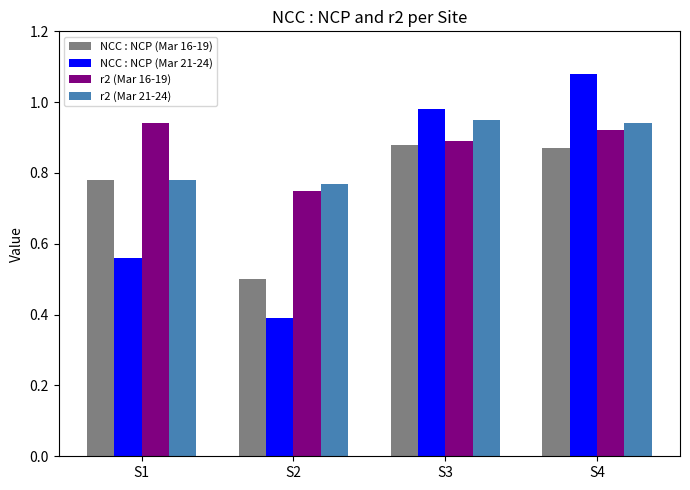

Between S2 and S3, which series saw the biggest shift?

NCC : NCP (Mar 21-24)